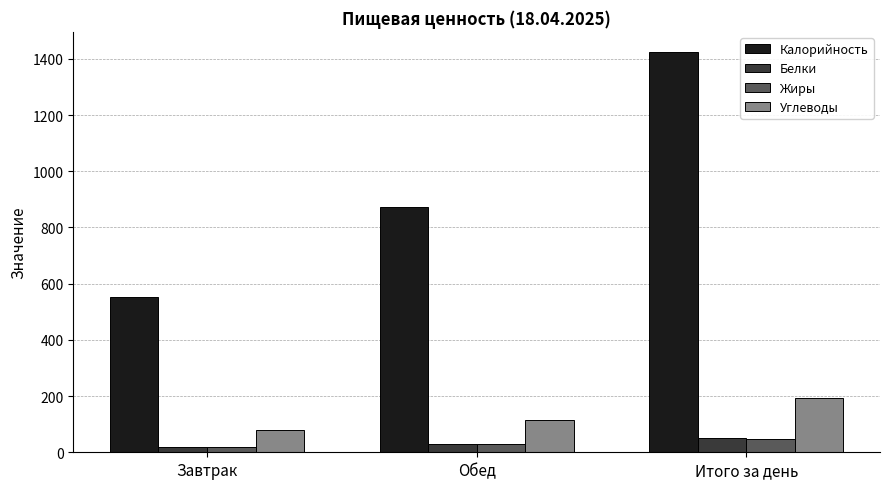

Is it true that Жиры equals 30 at Обед?

True